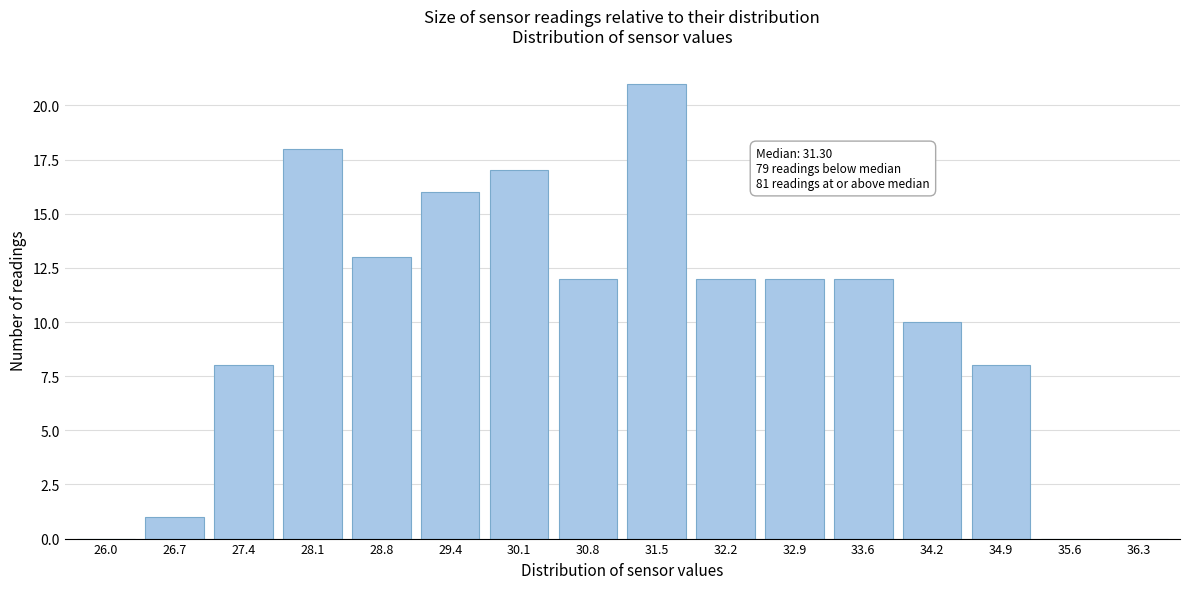

Reading right to left, what are all the values shown in this chart?

36.3=0	35.6=0	34.9=8	34.2=10	33.6=12	32.9=12	32.2=12	31.5=21	30.8=12	30.1=17	29.4=16	28.8=13	28.1=18	27.4=8	26.7=1	26.0=0